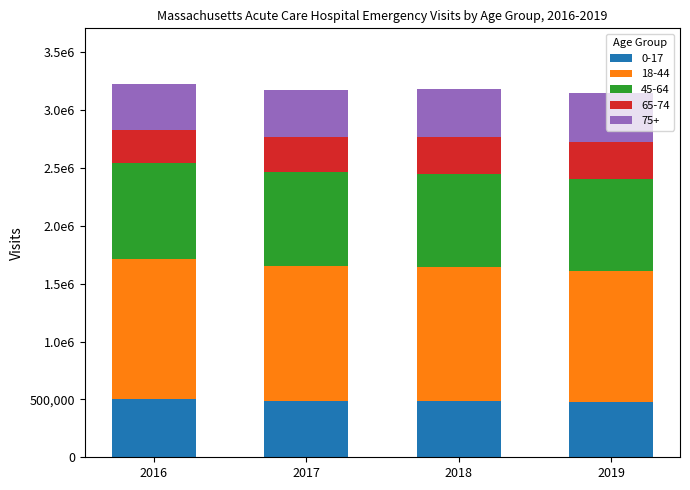

What is the average value of the 0-17 series?

491487